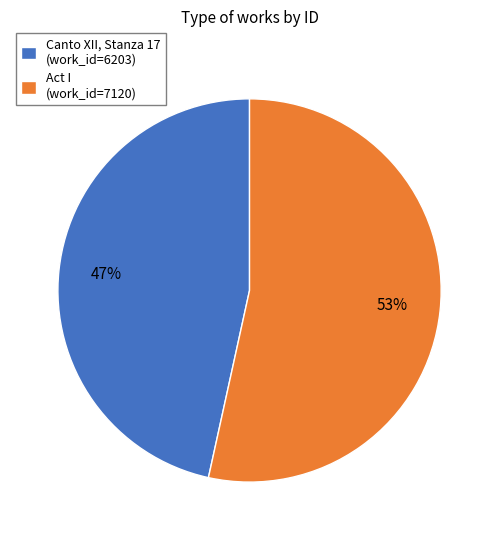

To the nearest percent, what is the combined percentage of Act I (work_id=7120) and Canto XII, Stanza 17 (work_id=6203)?

100%